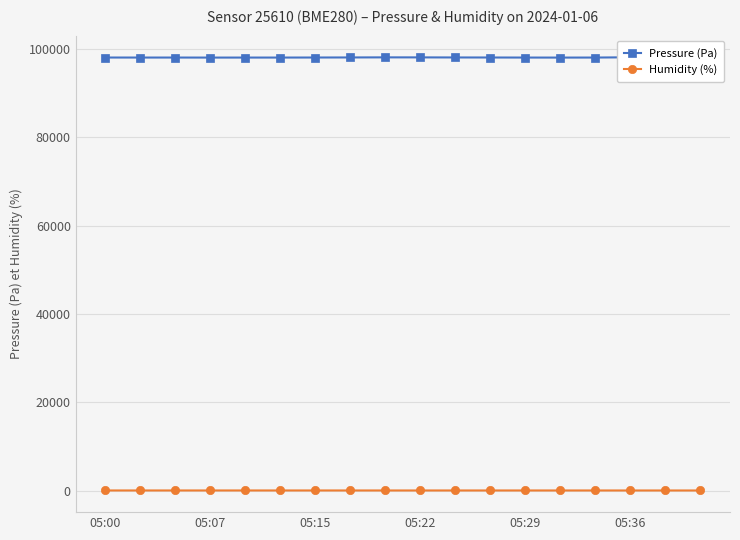

What is the value of the Humidity (%) point at the 10th from the left?

81.9